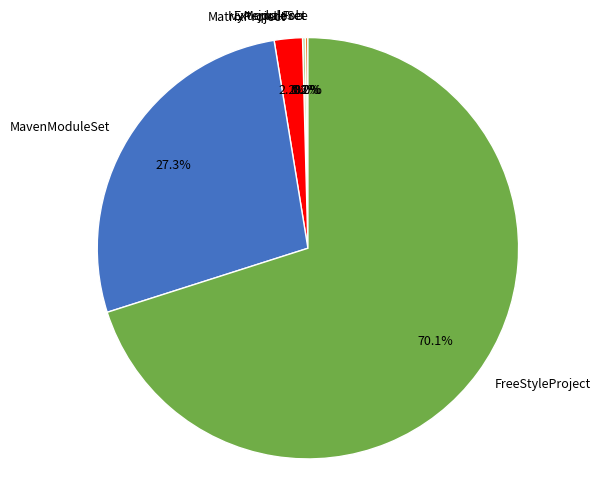

Is the sum of MatrixProject and FreeStyleProject greater than half?

Yes